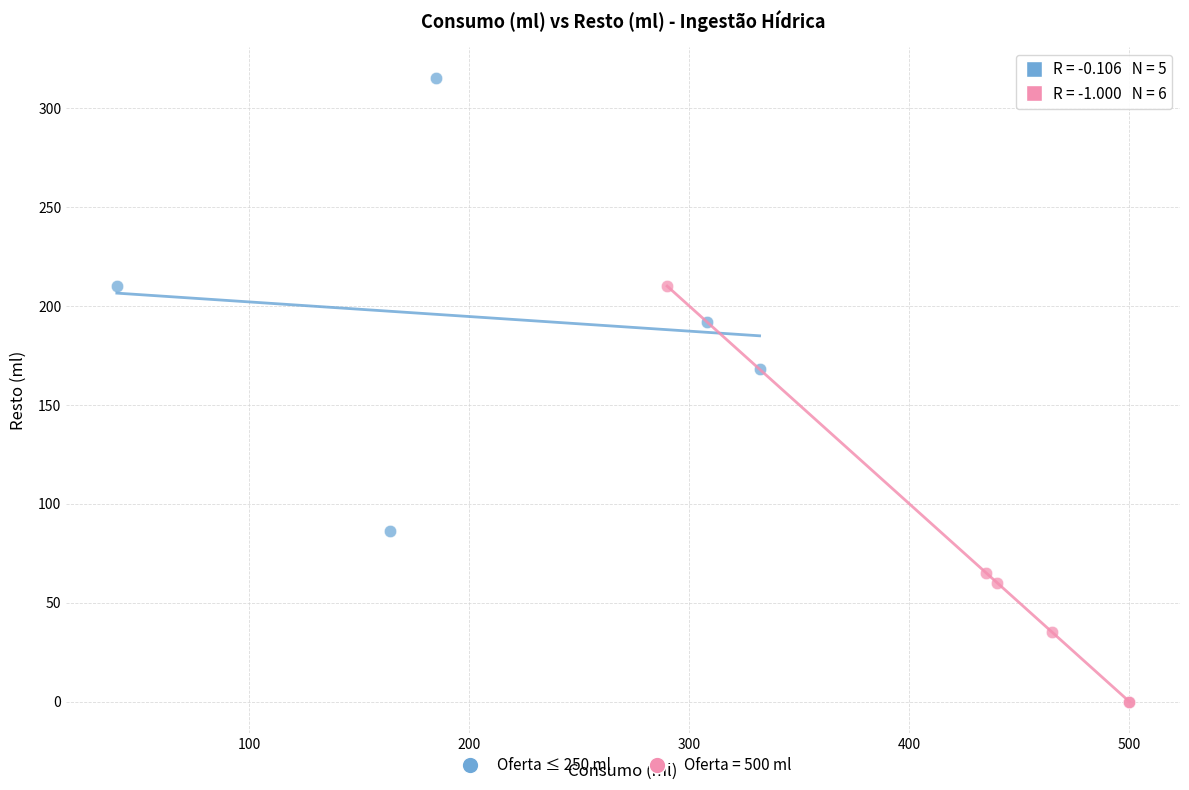

Which series contains the lowest Y value?

Oferta = 500 ml